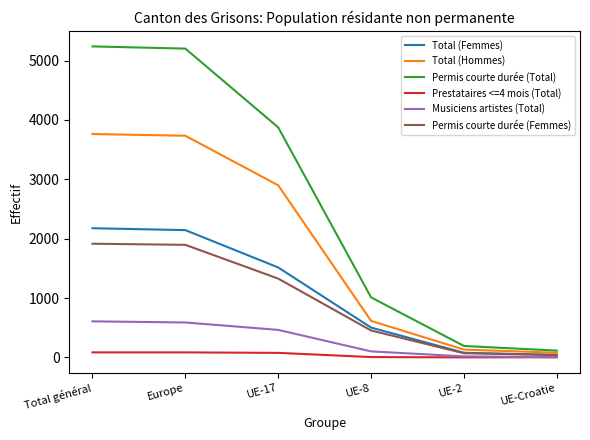

At how many categories does at least one series exceed 4845?

2